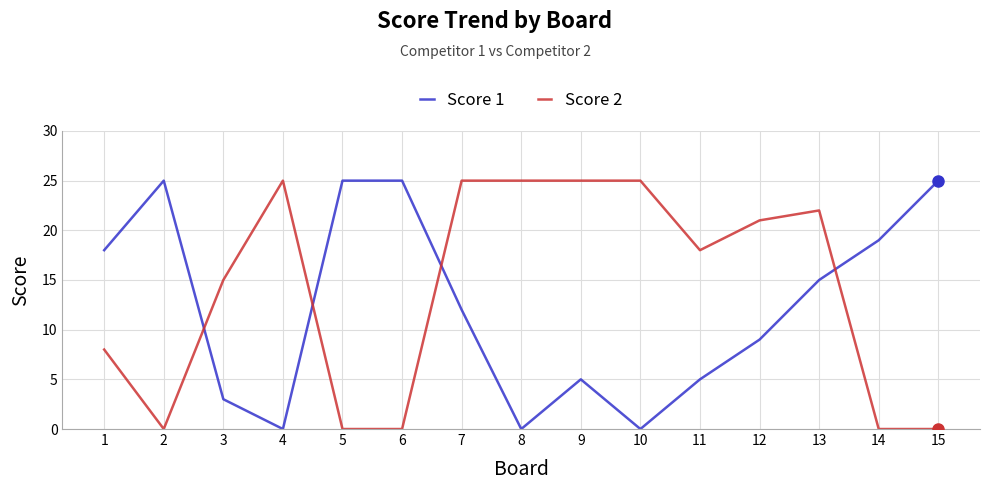

True or false: Score 1 and Score 2 intersect in this chart.

True